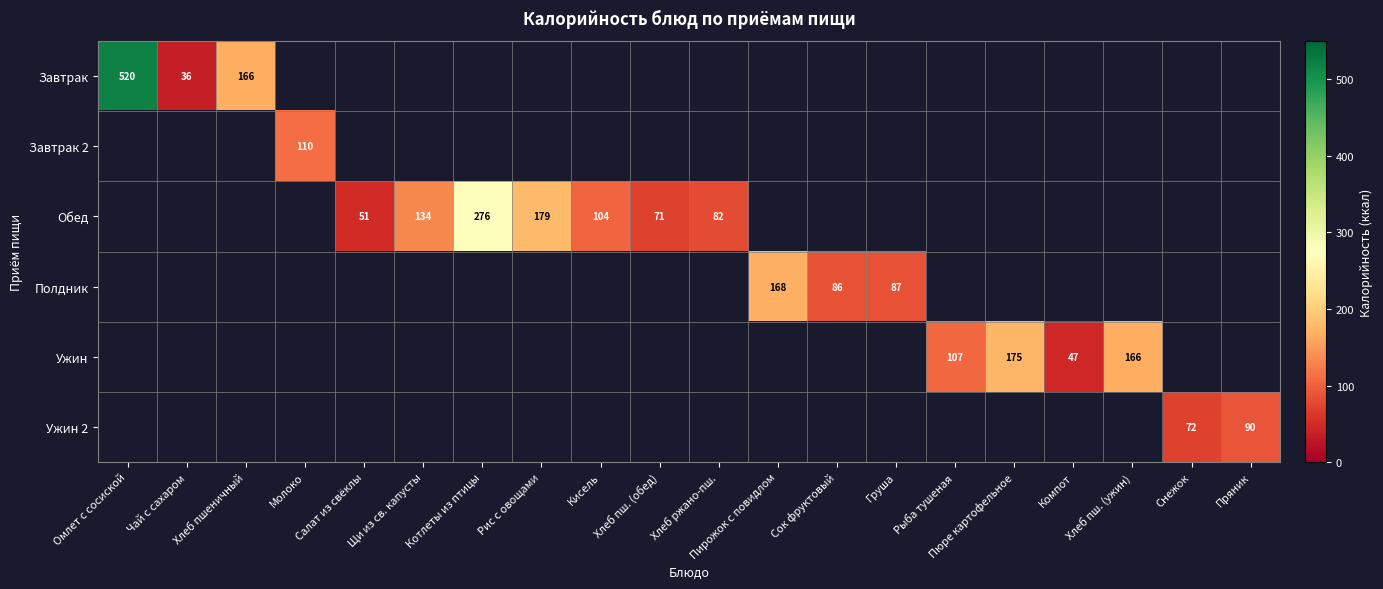

What is the smallest value displayed?

36.0